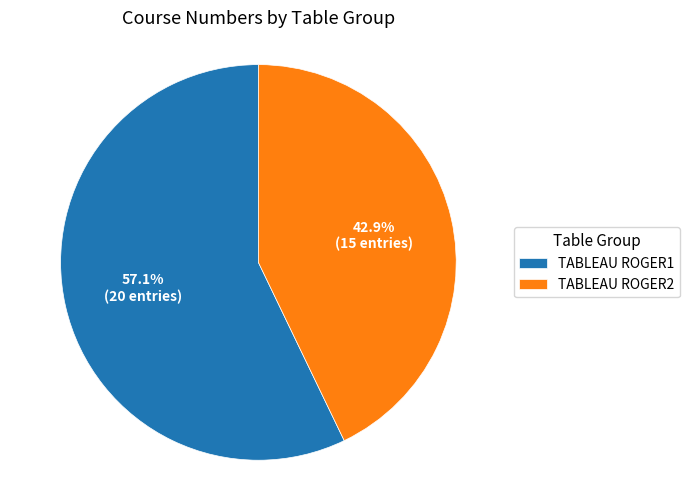

Rank the categories by value from highest to lowest.

TABLEAU ROGER1, TABLEAU ROGER2